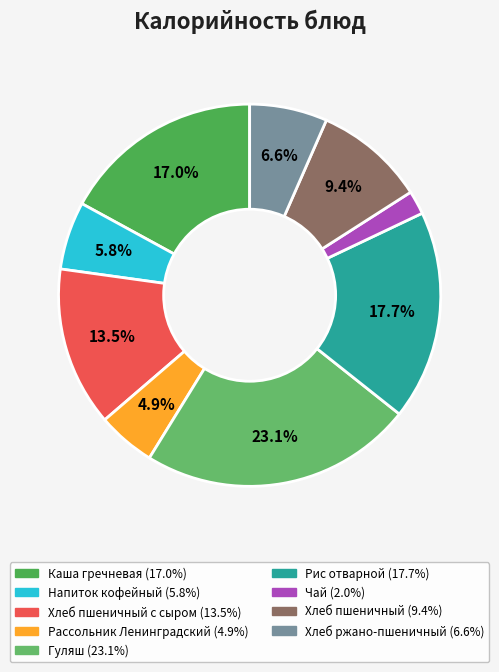

How many slices are in this pie chart?

9